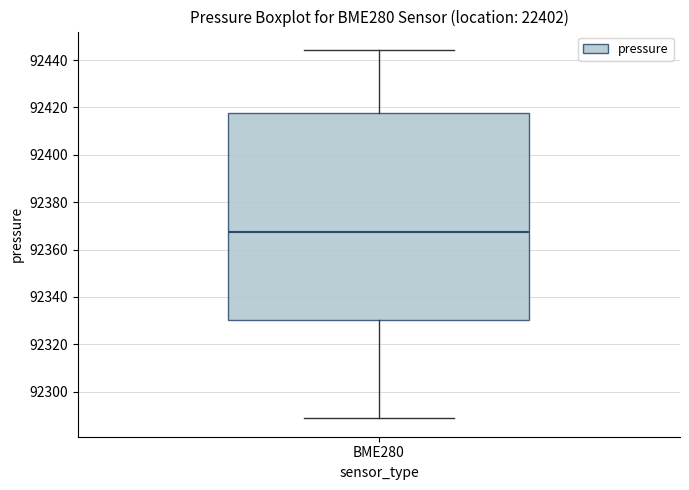

Read this box plot against the y-axis: the position of the median line, the range covered by the box, and the ends of both whiskers. The values are not printed on the chart, so give them approximately, as read against the axis.

median 92368, box 92330 to 92418, whiskers 92288 to 92444